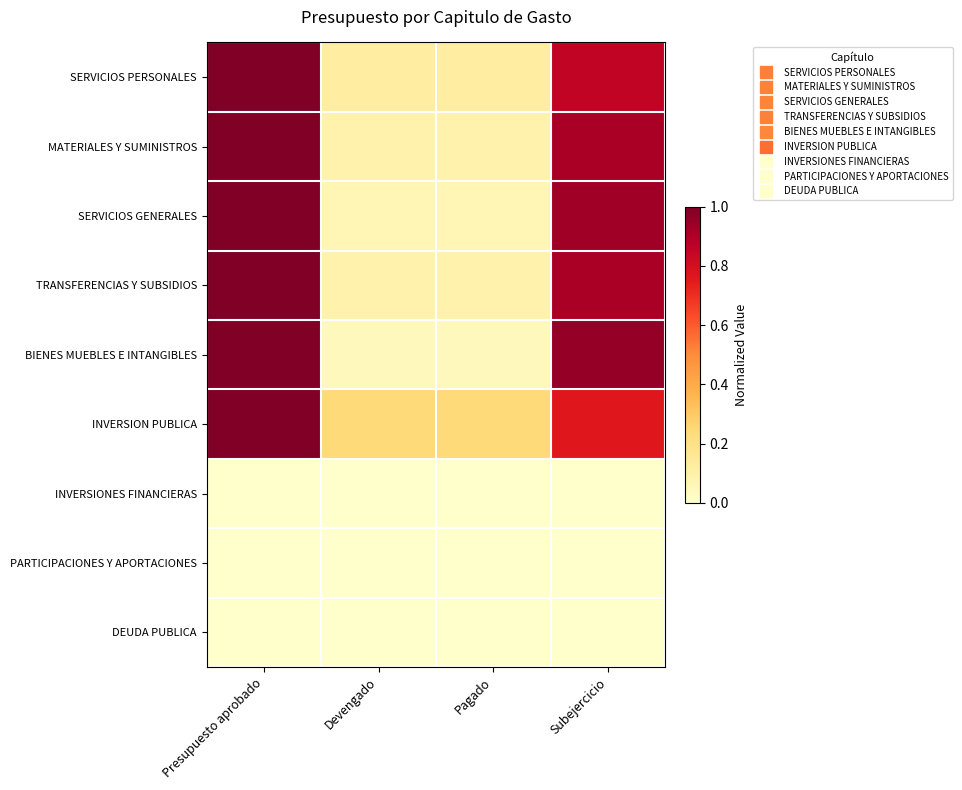

Reading left to right, what are all the values shown in this chart?

SERVICIOS PERSONALES: Presupuesto aprobado=1.0	Devengado=0.1	Pagado=0.1	Subejercicio=0.9
MATERIALES Y SUMINISTROS: Presupuesto aprobado=1.0	Devengado=0.1	Pagado=0.1	Subejercicio=0.9
SERVICIOS GENERALES: Presupuesto aprobado=1.0	Devengado=0.1	Pagado=0.1	Subejercicio=0.9
TRANSFERENCIAS Y SUBSIDIOS: Presupuesto aprobado=1.0	Devengado=0.1	Pagado=0.1	Subejercicio=0.9
BIENES MUEBLES E INTANGIBLES: Presupuesto aprobado=1.0	Devengado=0.0	Pagado=0.0	Subejercicio=1.0
INVERSION PUBLICA: Presupuesto aprobado=1.0	Devengado=0.2	Pagado=0.2	Subejercicio=0.8
INVERSIONES FINANCIERAS: Presupuesto aprobado=0.0	Devengado=0.0	Pagado=0.0	Subejercicio=0.0
PARTICIPACIONES Y APORTACIONES: Presupuesto aprobado=0.0	Devengado=0.0	Pagado=0.0	Subejercicio=0.0
DEUDA PUBLICA: Presupuesto aprobado=0.0	Devengado=0.0	Pagado=0.0	Subejercicio=0.0